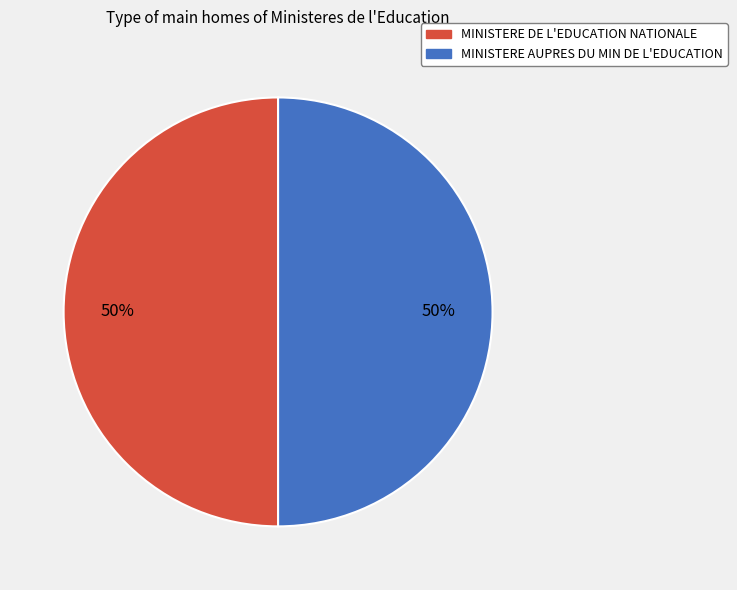

The MINISTERE AUPRES DU MIN DE L'EDUCATION slice represents 62% of the pie. True or false?

False